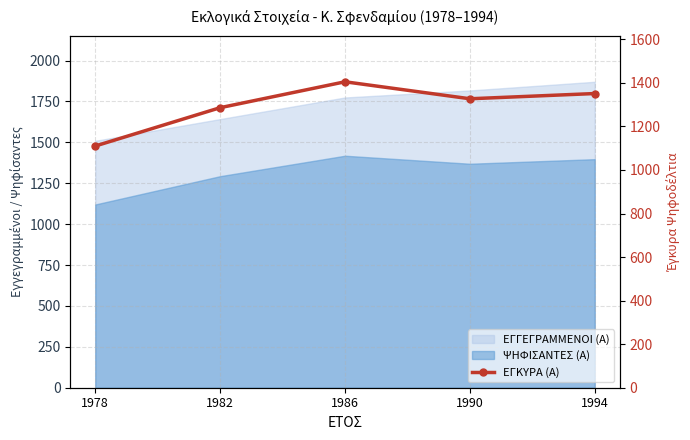

What is the average value?

1296